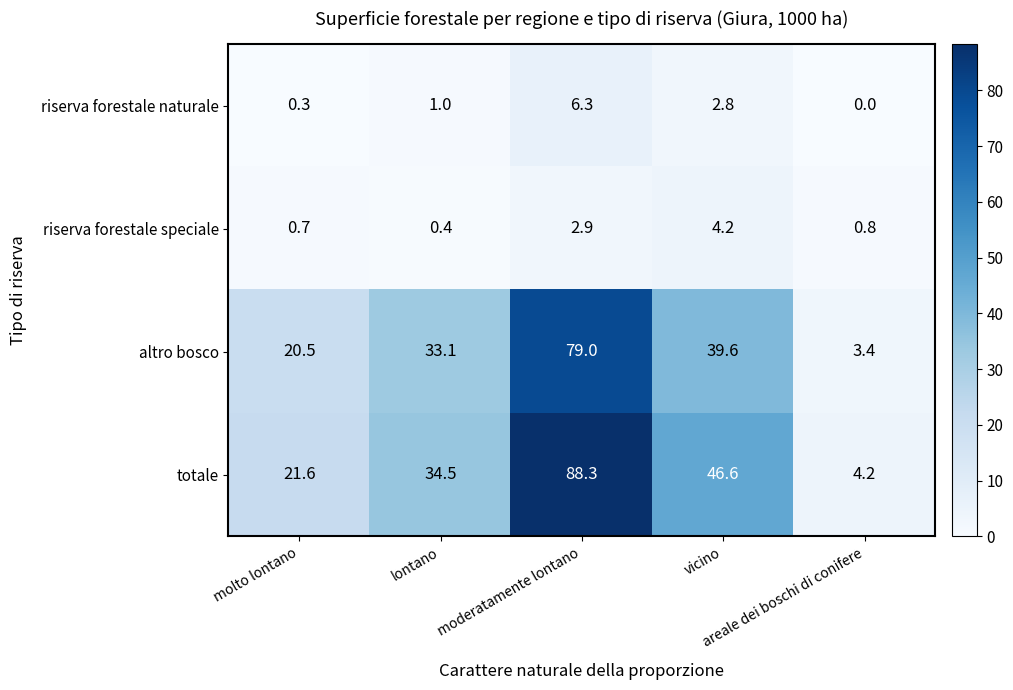

What is the maximum value for riserva forestale naturale?

6.3